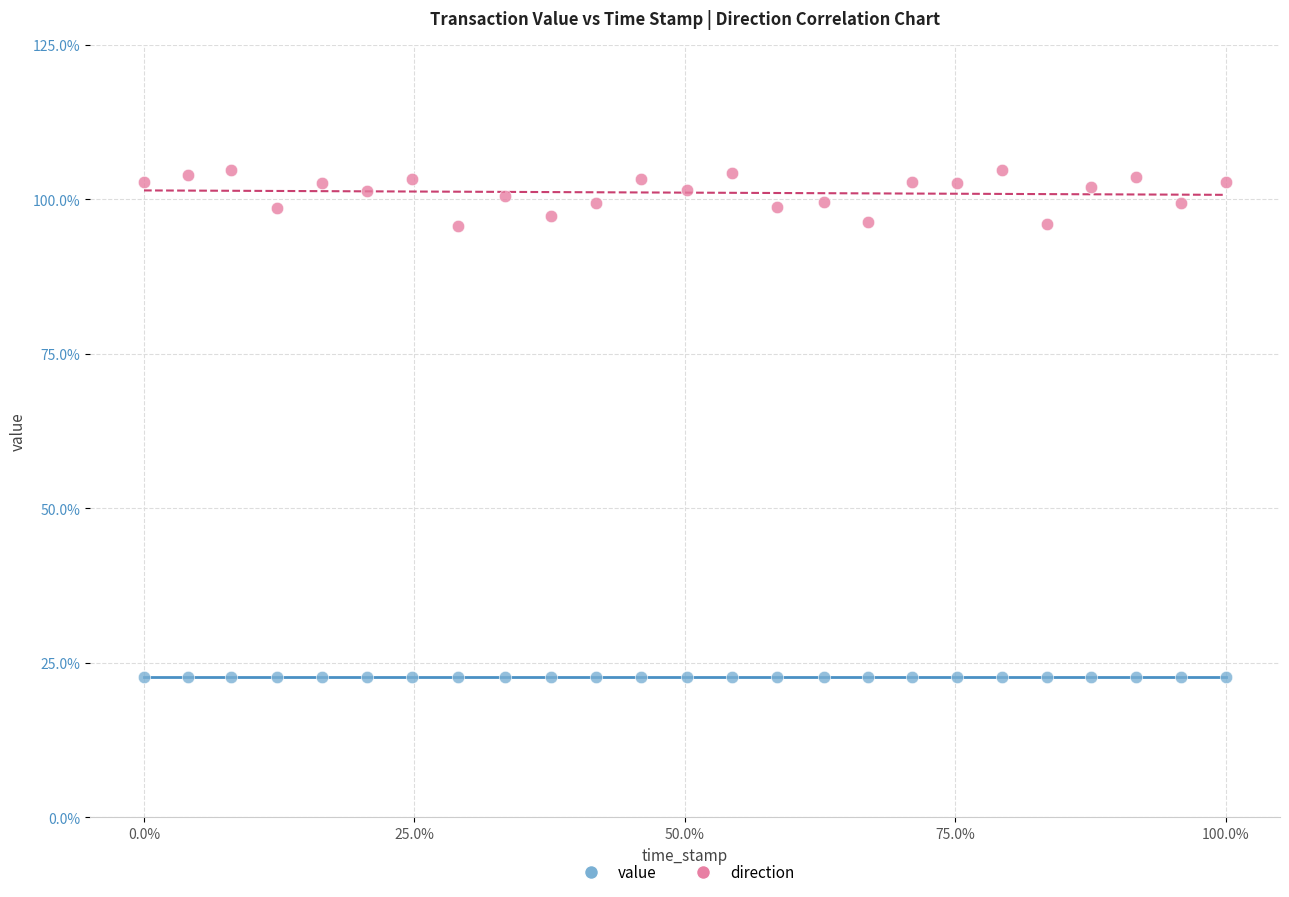

What are all the series names shown in the legend?

value, direction